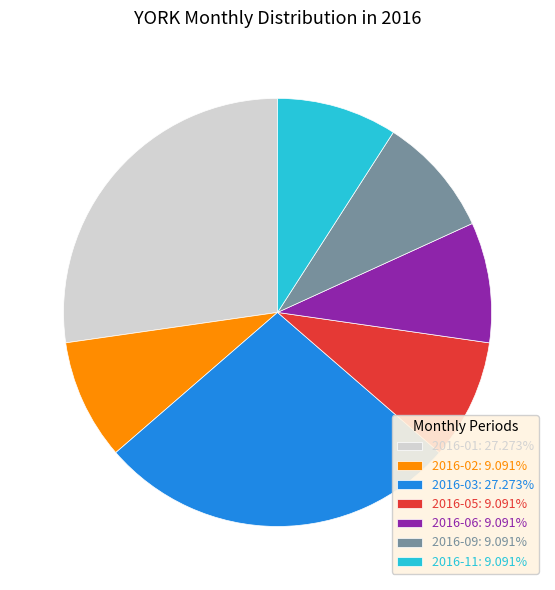

What is the ratio of the value at 2016-01: 27.273% to the value at 2016-06: 9.091%?

3.0